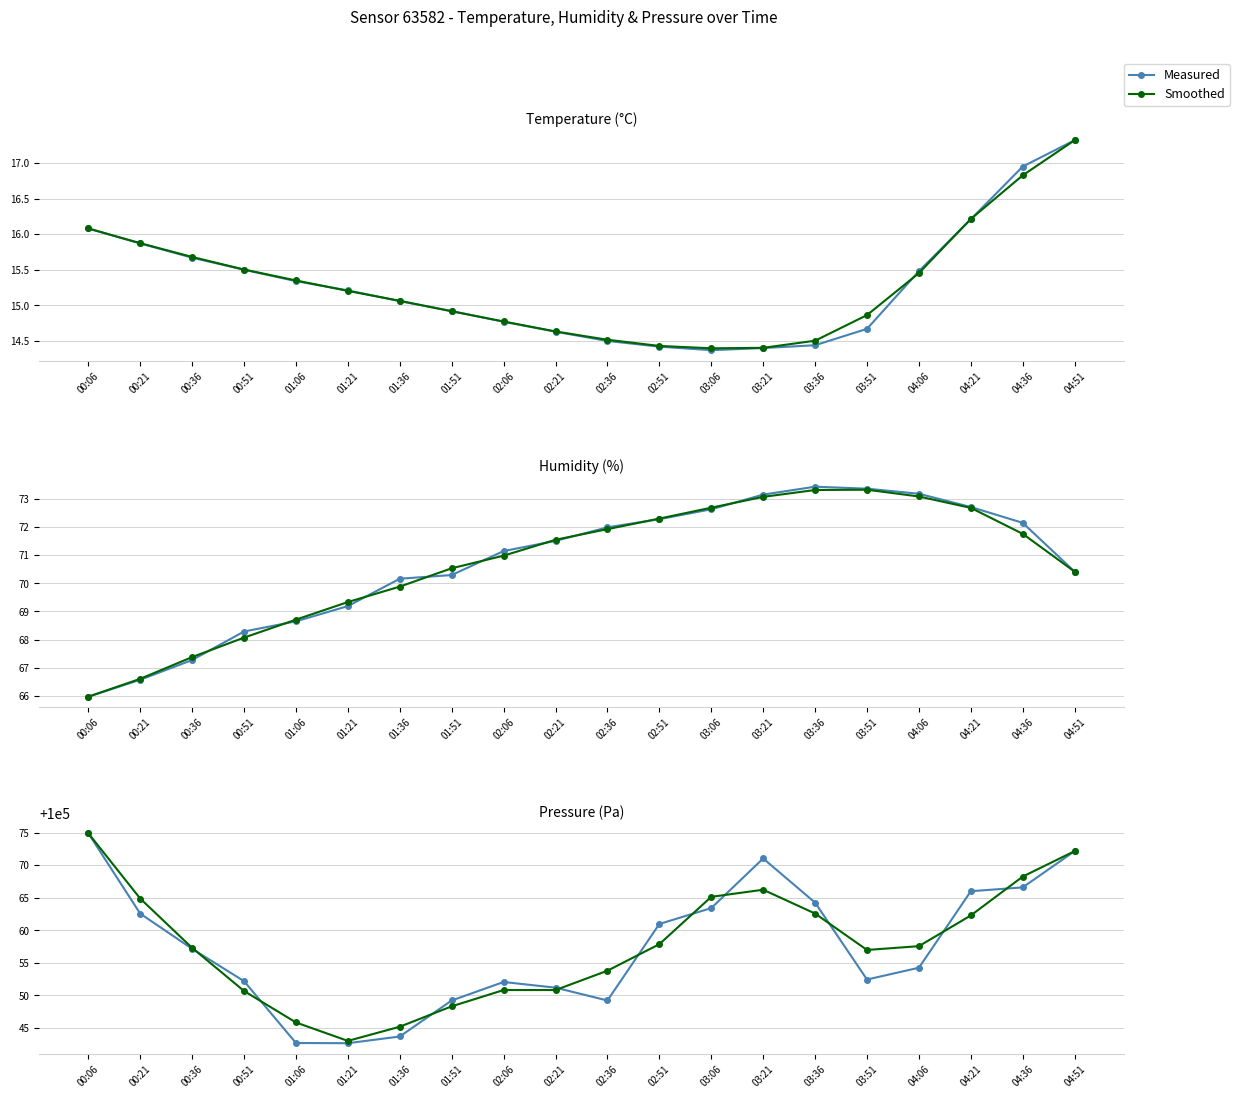

Which series has the widest spread of values?

Measured